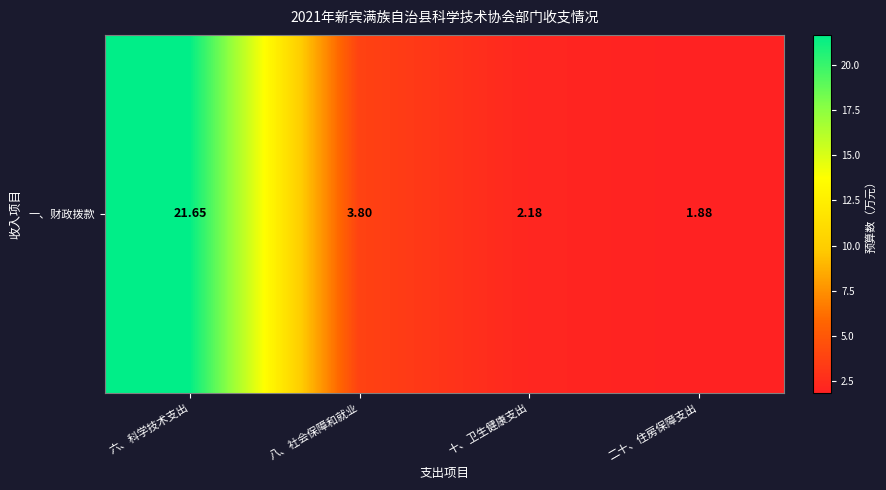

How many categories are shown in the chart?

4